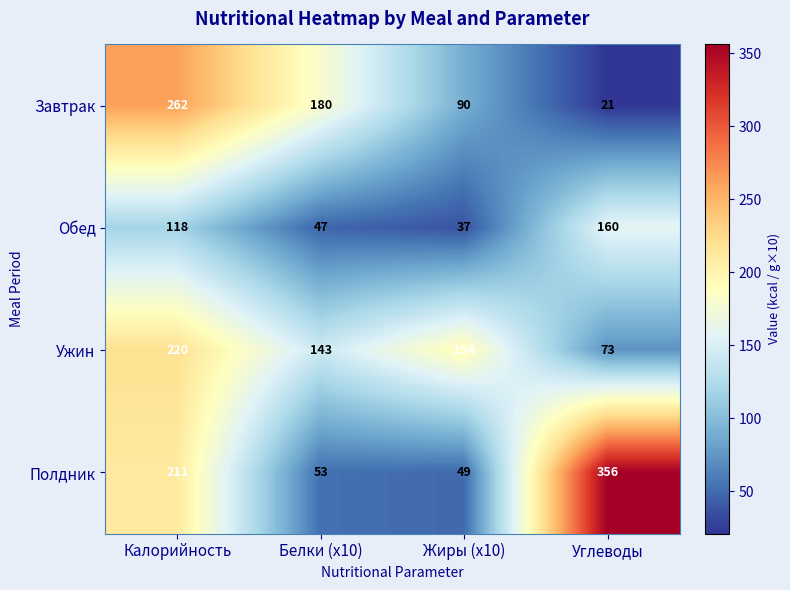

At how many categories does at least one series exceed 257?

2